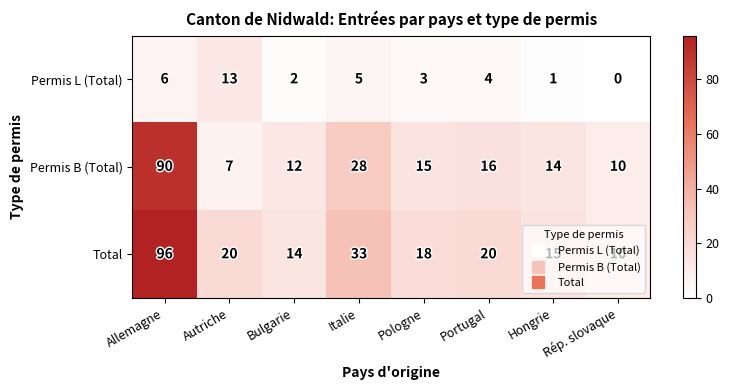

Is it true that Total equals 14 at Rép. slovaque?

False